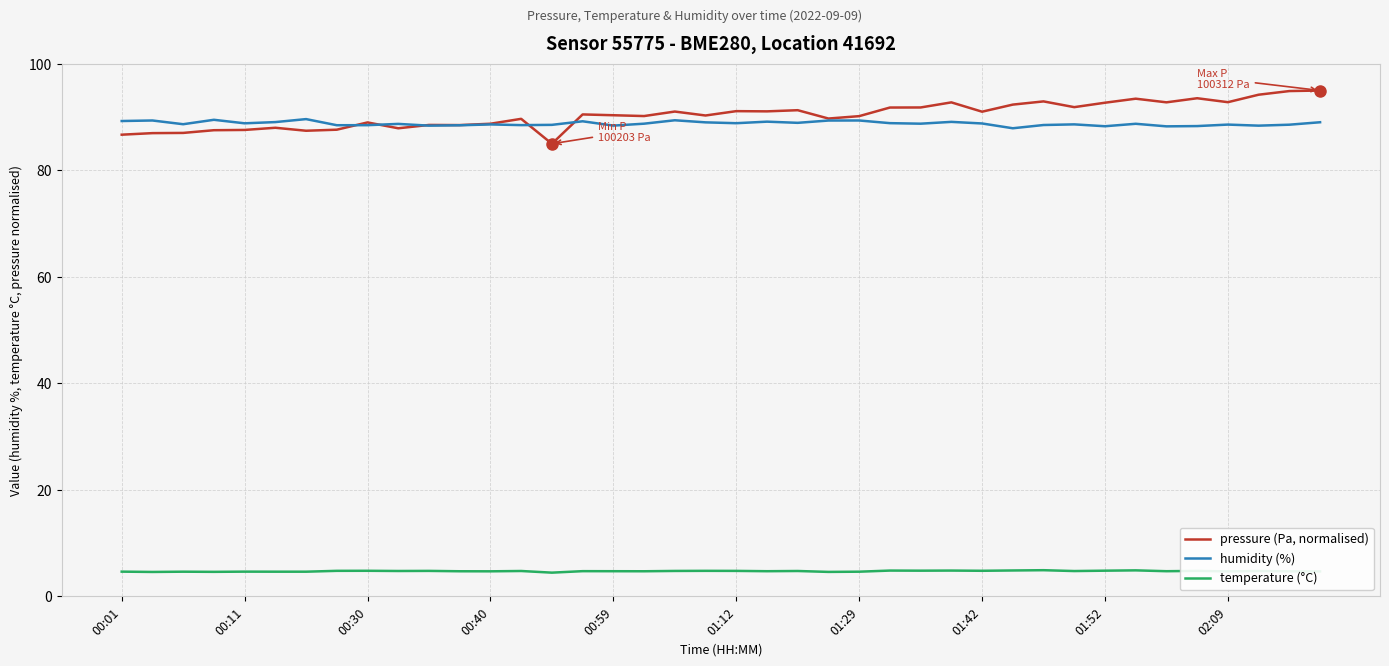

List the series in order of their peak value, highest first.

pressure (Pa, normalised), humidity (%), temperature (°C)